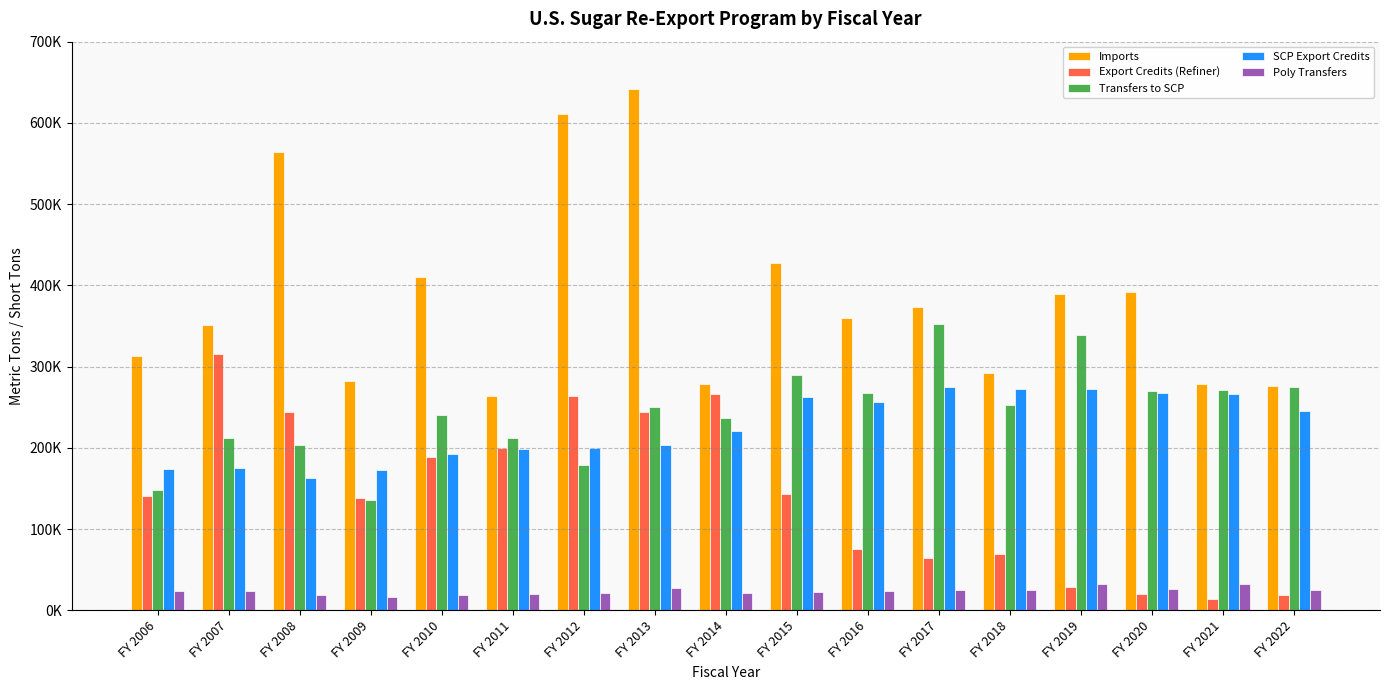

What is the sum of the Poly Transfers values at FY 2006 and FY 2018?

48548.9